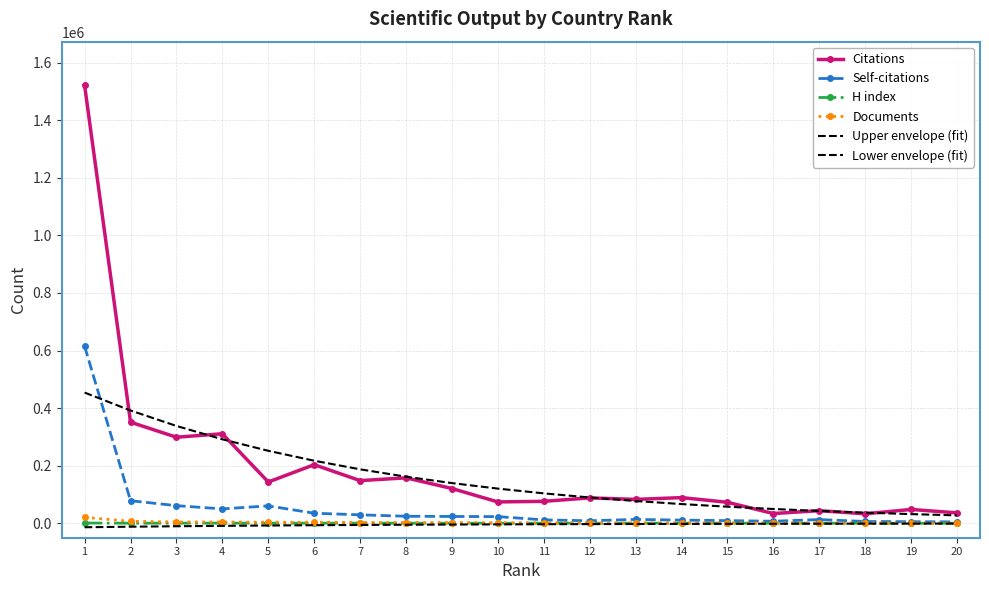

Which series has the largest total across all categories?

Citations